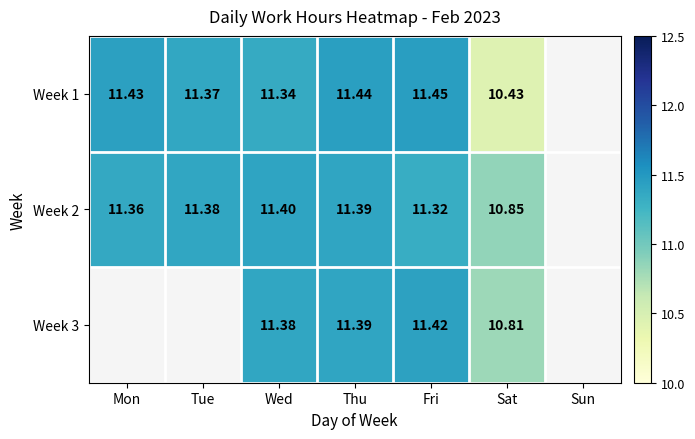

Is the value of Week 3 at Wed greater than the value of Week 2 at Sat?

Yes